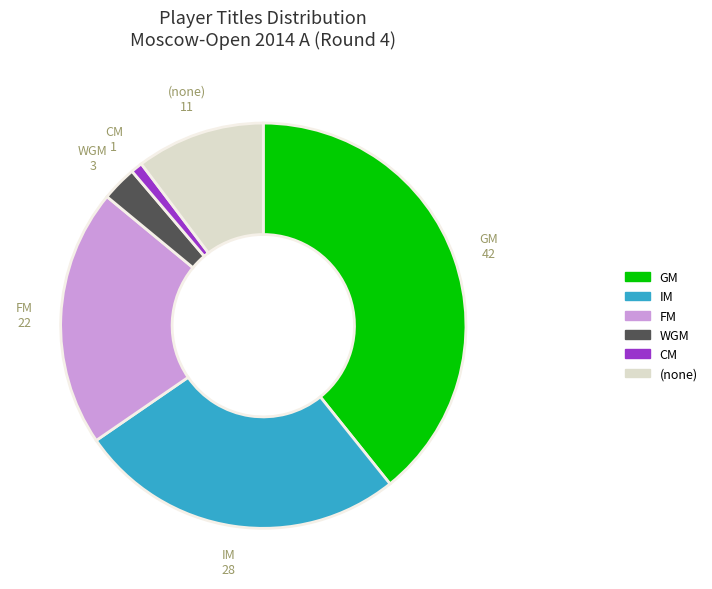

Does any single category account for the majority?

No